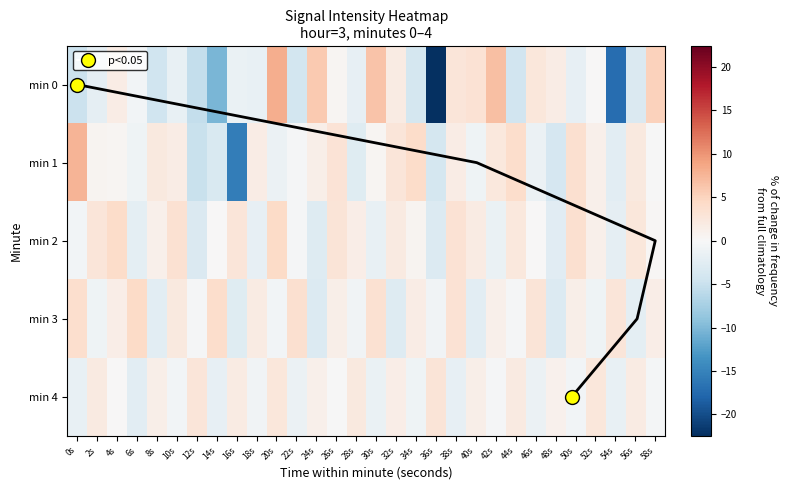

Which category has the lowest value in the 4 series?

6s